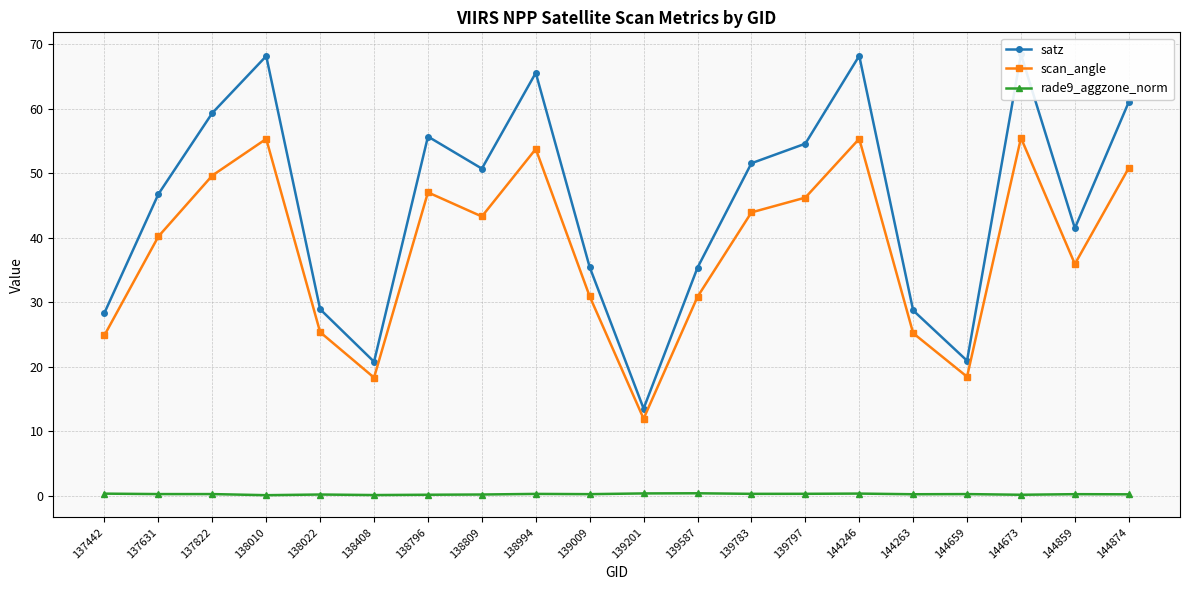

In satz, how many points are lower than both neighbors (excluding endpoints)?

5